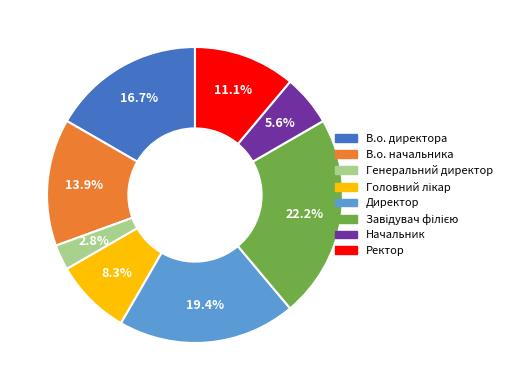

True or false: Начальник accounts for 6% of the total.

True